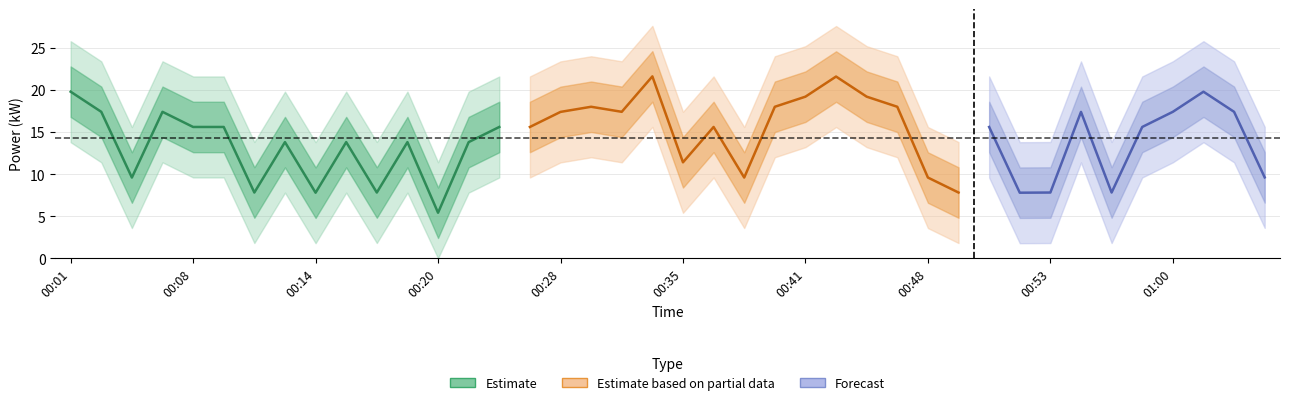

Reading right to left, transcribe all the data shown in this chart.

01:05=9.6	01:04=17.4	01:02=19.8	01:00=17.4	00:58=15.6	00:56=7.8	00:55=17.4	00:53=7.8	00:52=7.8	00:51=15.6	00:49=7.8	00:48=9.6	00:47=18.0	00:45=19.2	00:43=21.6	00:41=19.2	00:39=18.0	00:37=9.6	00:36=15.6	00:35=11.4	00:34=21.6	00:32=17.4	00:30=18.0	00:28=17.4	00:26=15.6	00:24=15.6	00:22=13.8	00:20=5.4	00:19=13.8	00:17=7.8	00:16=13.8	00:14=7.8	00:13=13.8	00:11=7.8	00:10=15.6	00:08=15.6	00:06=17.4	00:04=9.6	00:03=17.4	00:01=19.8